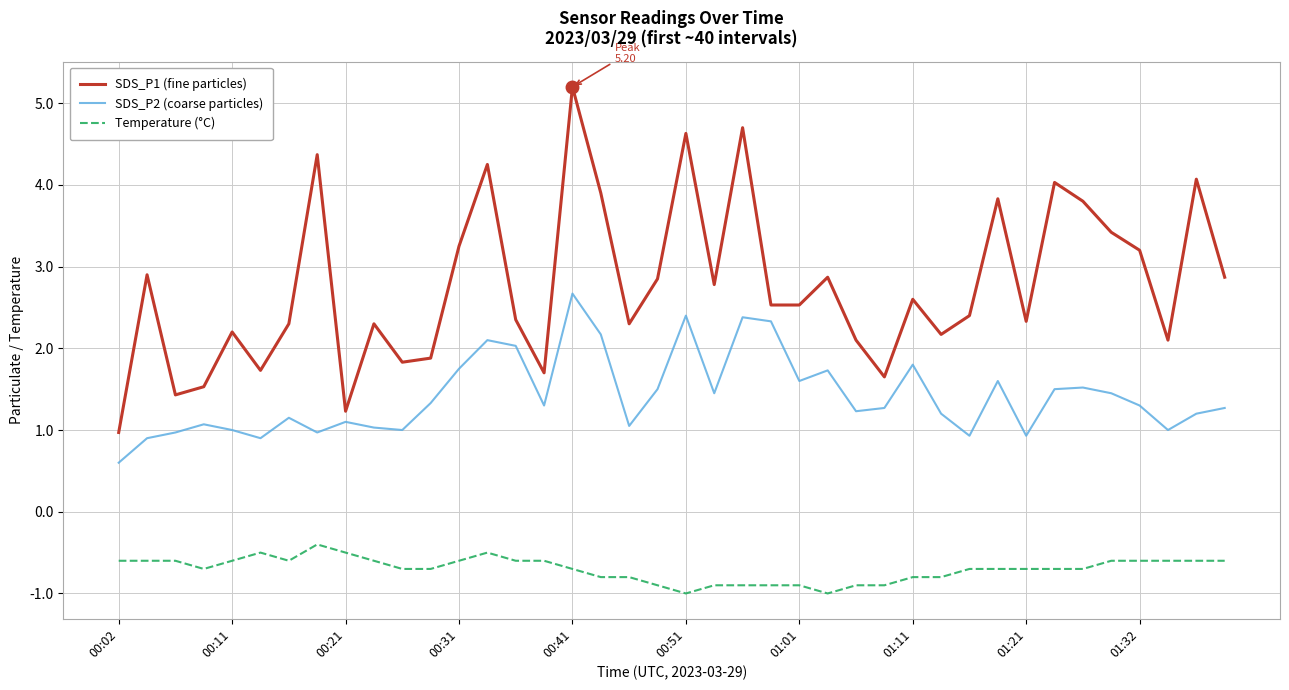

Rank the series by their maximum value, from highest to lowest.

SDS_P1 (fine particles), SDS_P2 (coarse particles), Temperature (°C)